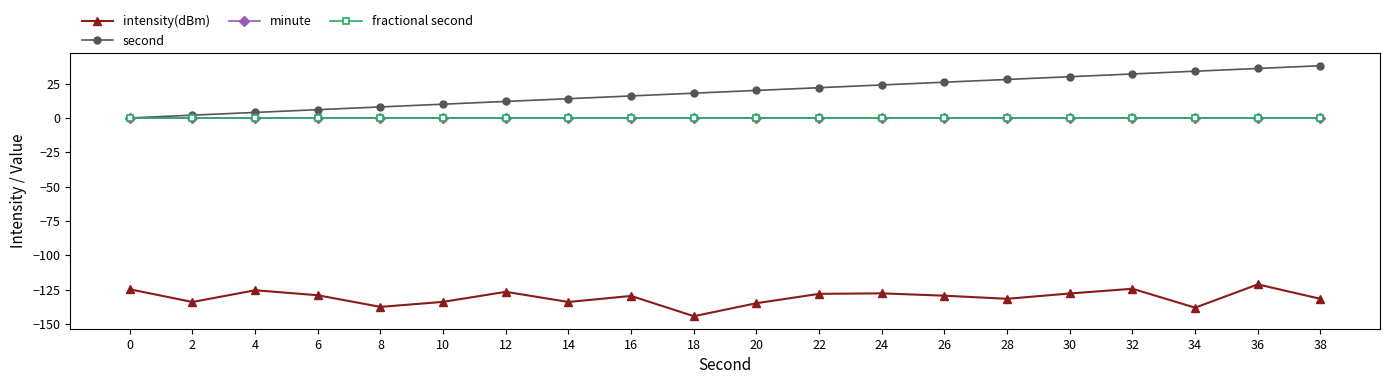

Does the chart have visible grid lines?

No